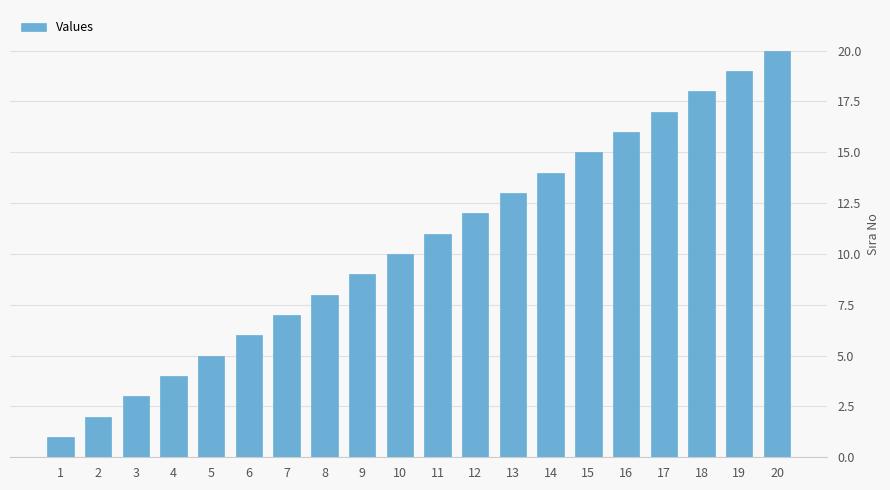

List the labels in order of value, largest first.

20, 19, 18, 17, 16, 15, 14, 13, 12, 11, 10, 9, 8, 7, 6, 5, 4, 3, 2, 1